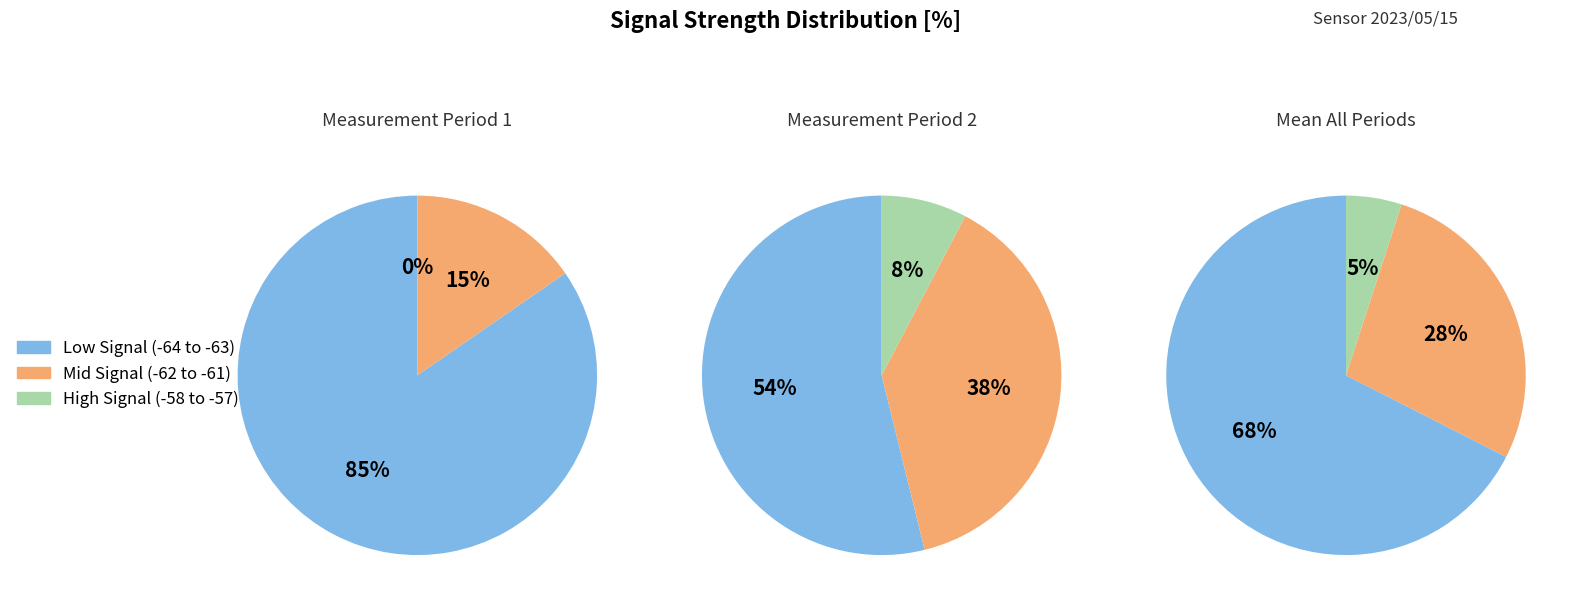

Between 30 and 8, which is larger?

30